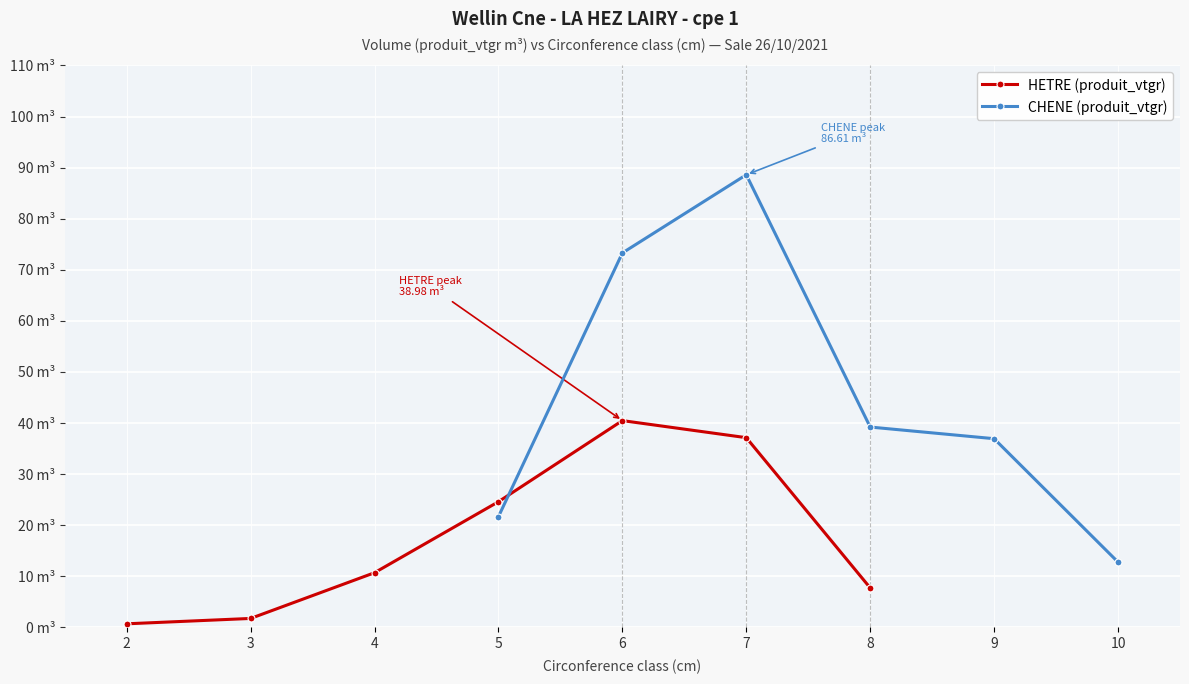

What is the difference between the maximum and second lowest values in the HETRE series?

37.5